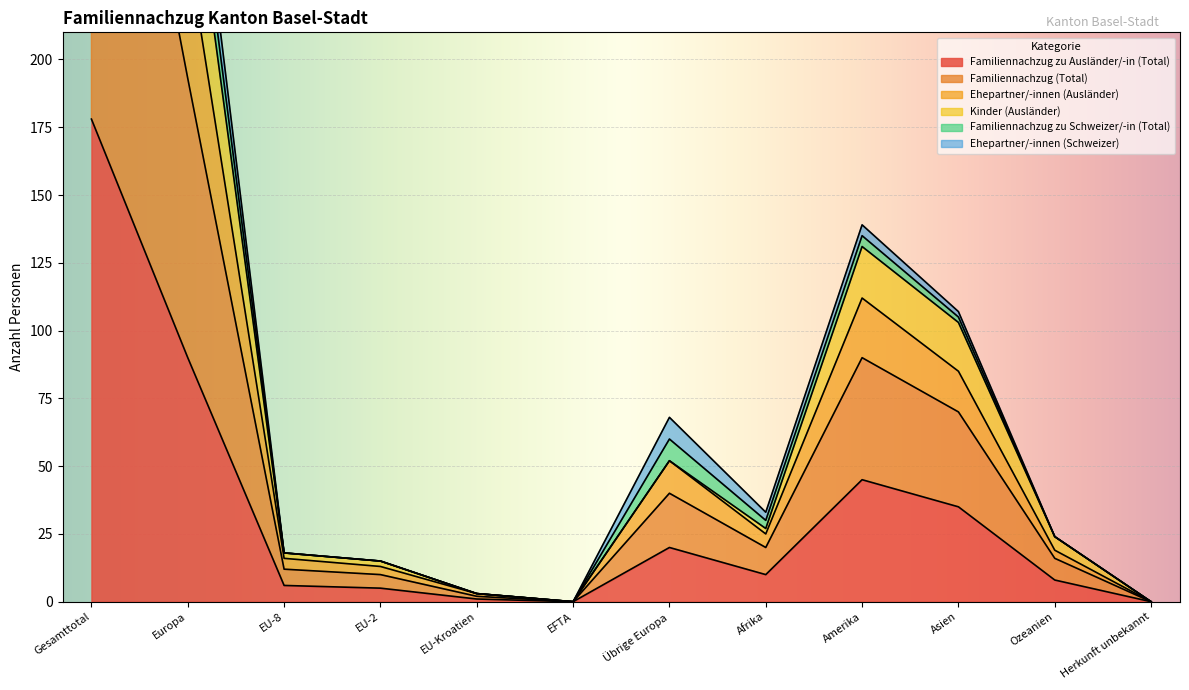

Is it true that Familiennachzug zu Ausländer/-in (Total) equals 110 at EFTA?

False